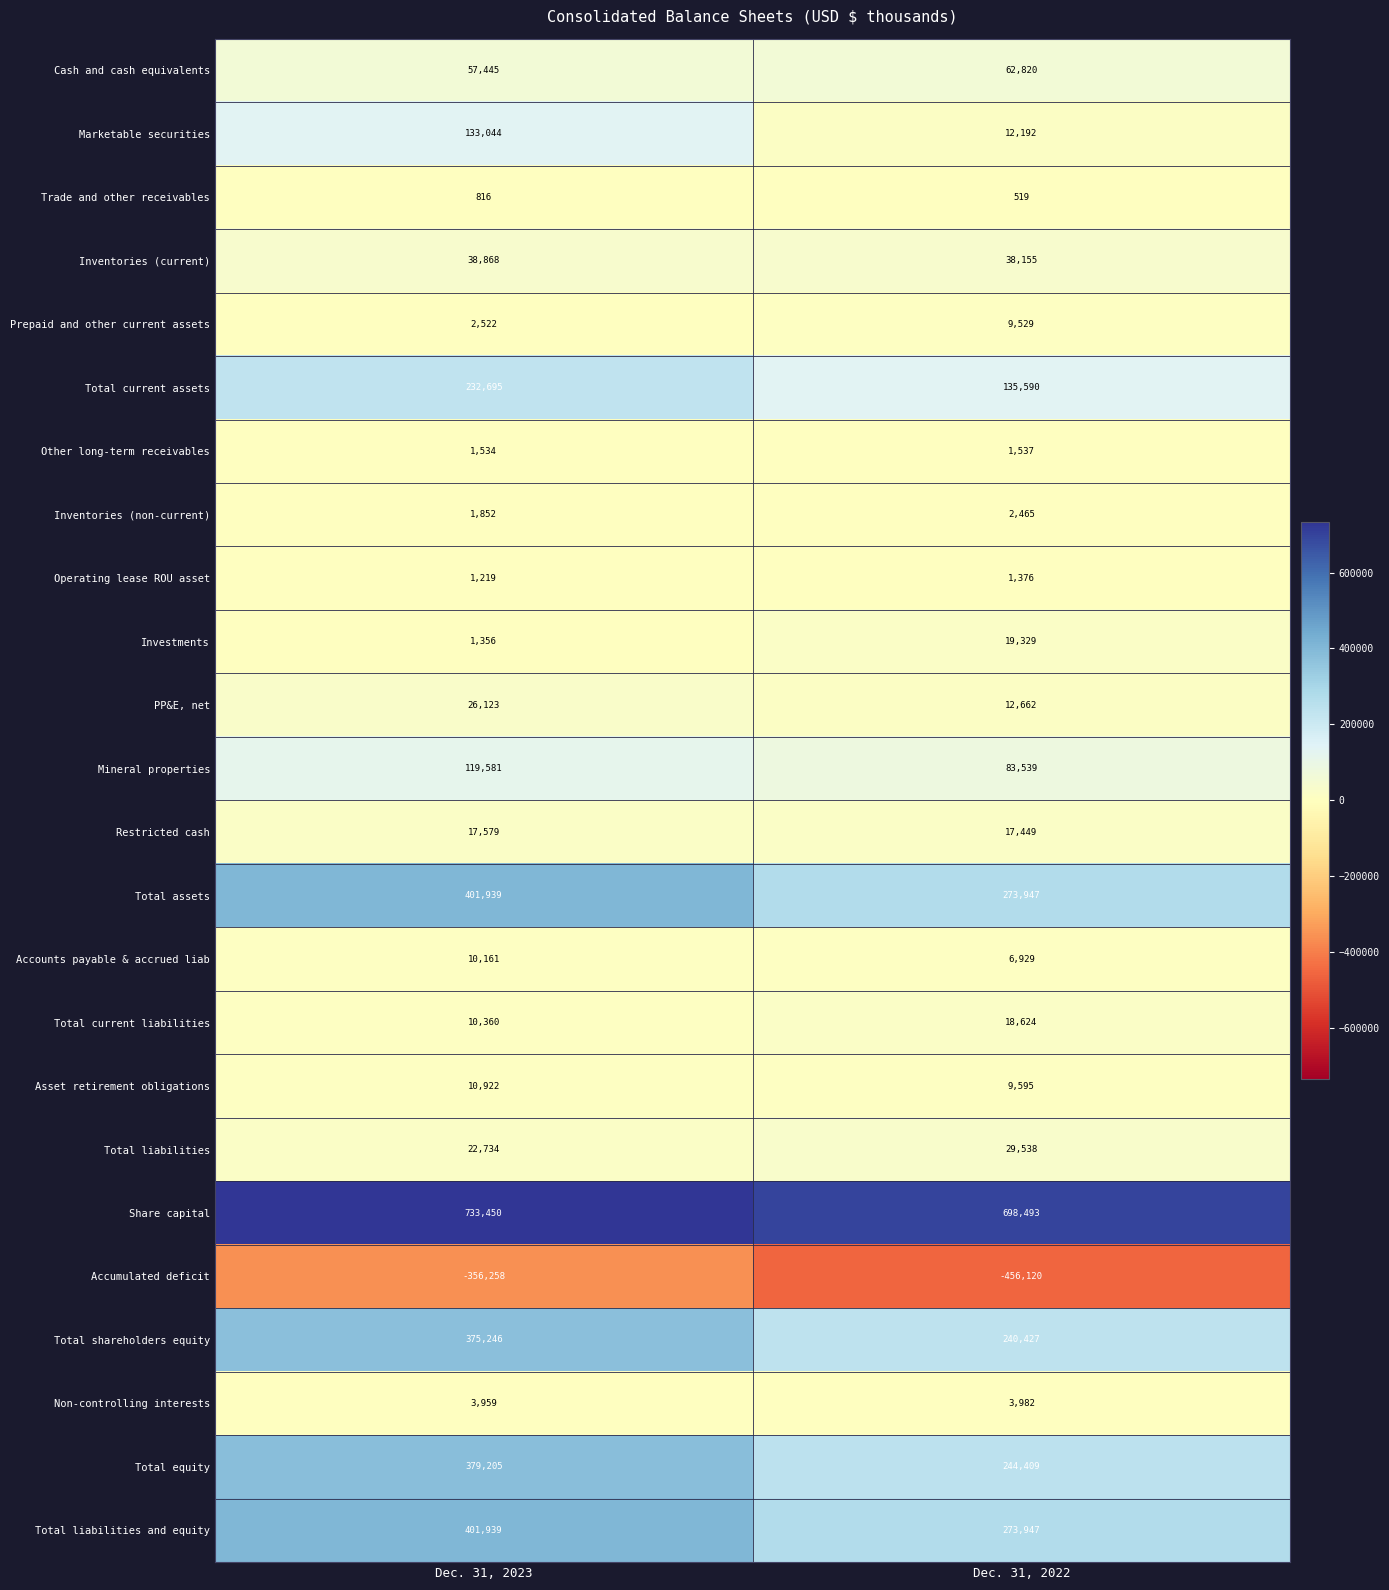

List the labels in order of Mineral properties value, largest first.

Dec. 31, 2023, Dec. 31, 2022